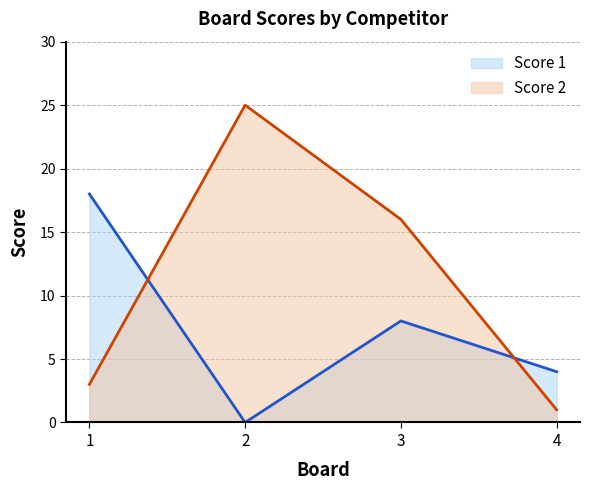

Where is Score 2 nearest to the value 13?

3